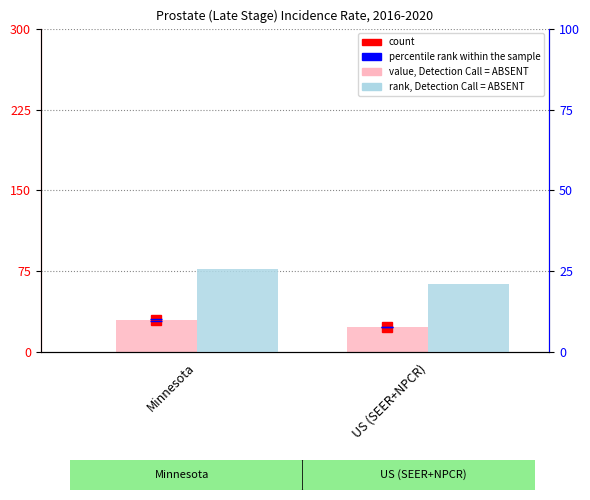

Reading right to left, transcribe all the data shown in this chart.

value, Detection Call = ABSENT: US (SEER+NPCR)=23.6	Minnesota=29.6
rank, Detection Call = ABSENT: US (SEER+NPCR)=21.1	Minnesota=25.7